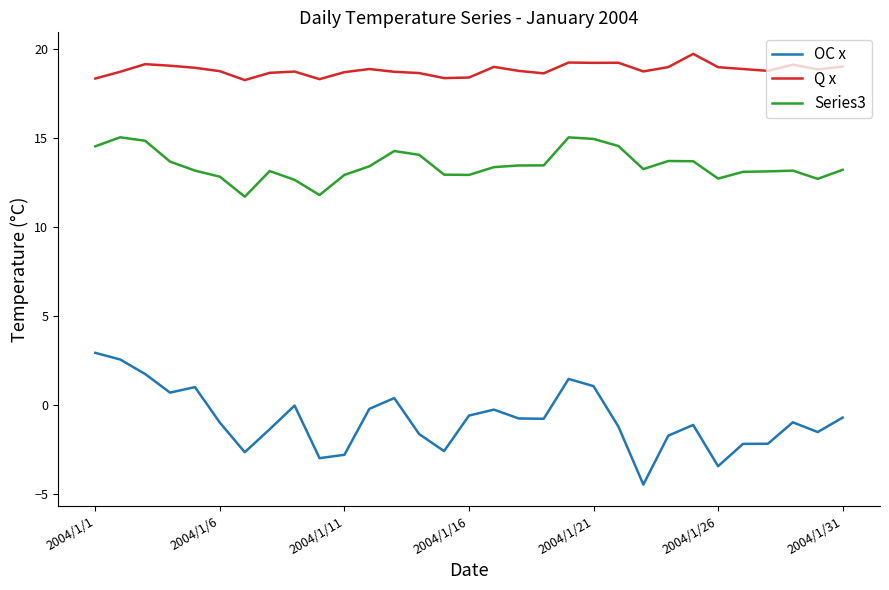

What is the minimum value for Series3?

11.7